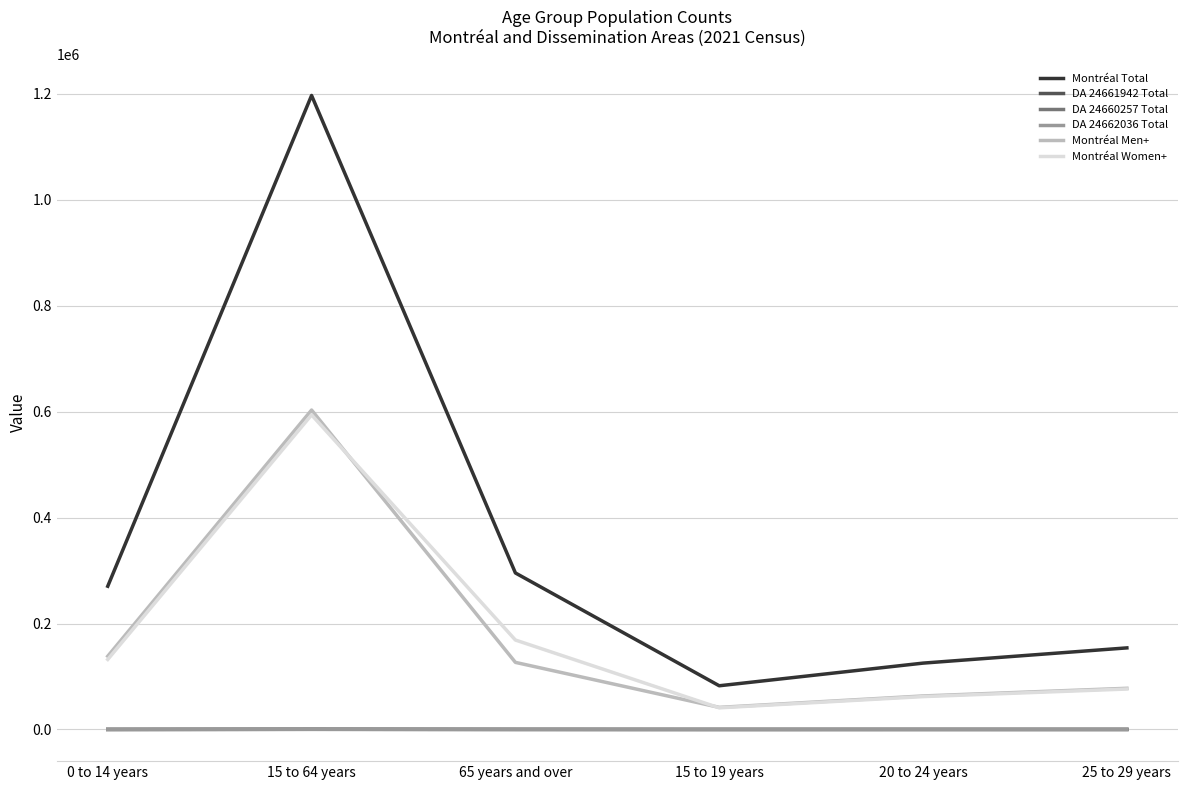

List the labels in order of Montréal Women+ value, largest first.

15 to 64 years, 65 years and over, 0 to 14 years, 25 to 29 years, 20 to 24 years, 15 to 19 years